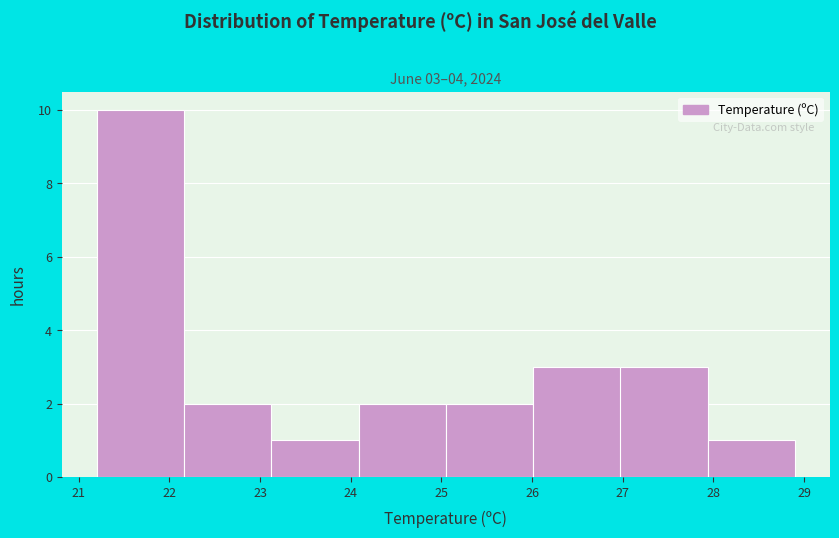

Which range on the x-axis has the tallest bar?

21.2 to 22.2